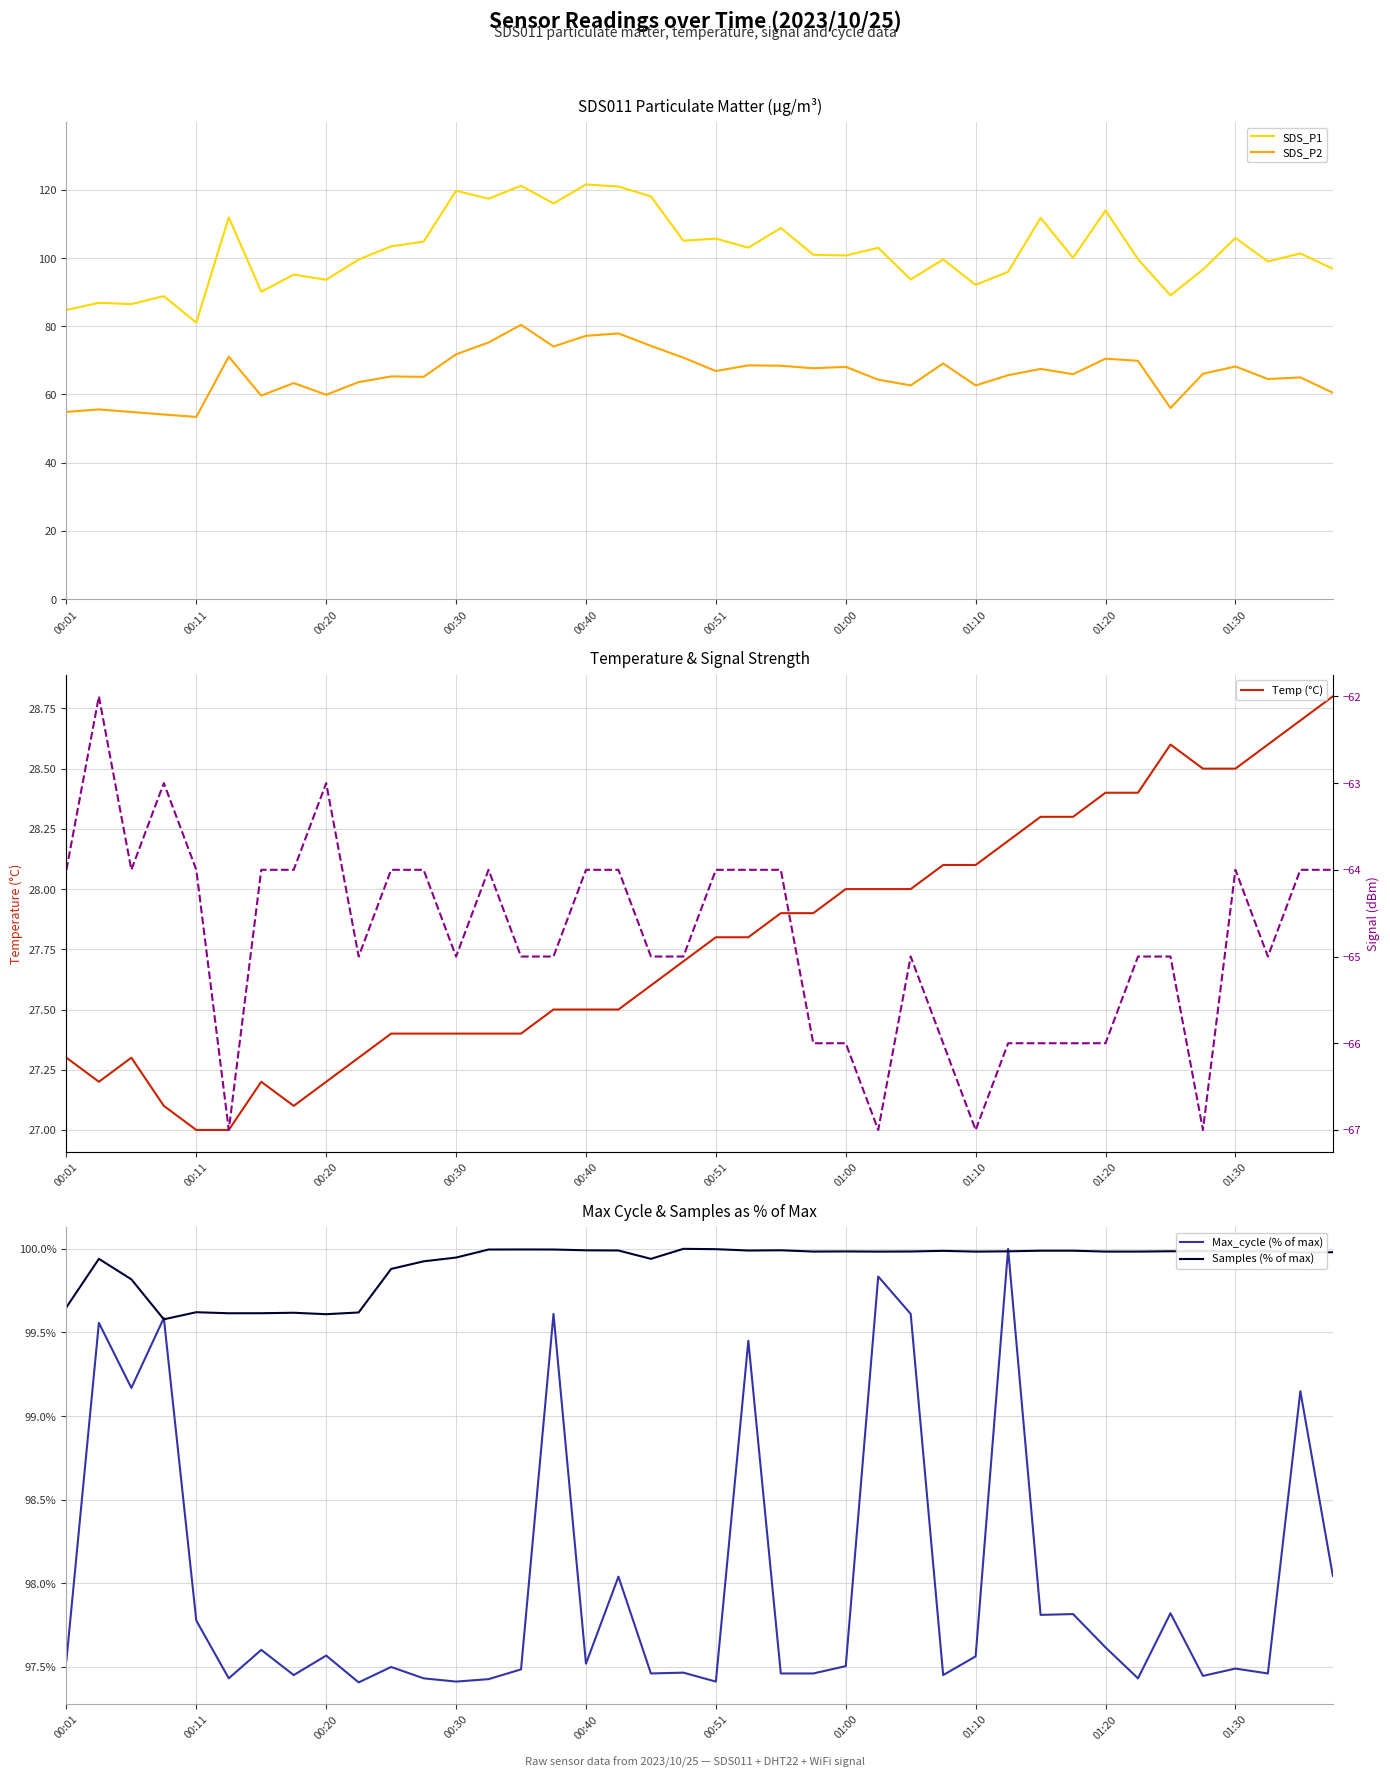

At 27, list the series in order from largest to smallest.

Samples (% of max), SDS_P1, Max_cycle (% of max), SDS_P2, Temp (°C), Signal (dBm)